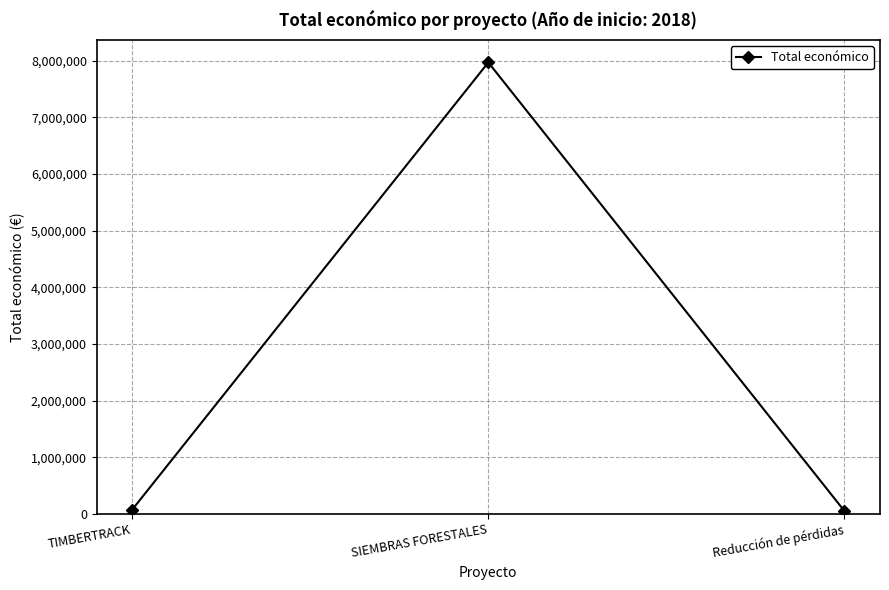

What is the average value?

2698348